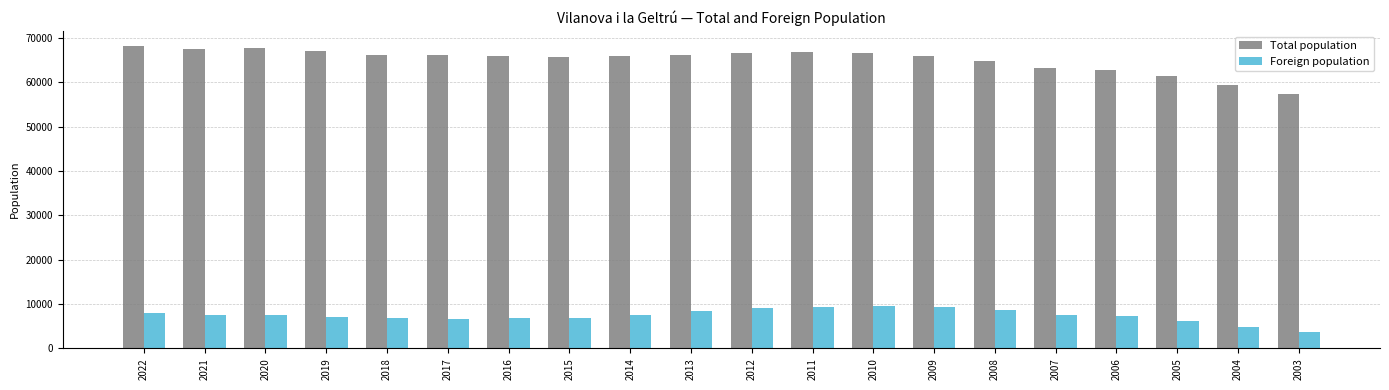

Which series has the largest total across all categories?

Total population